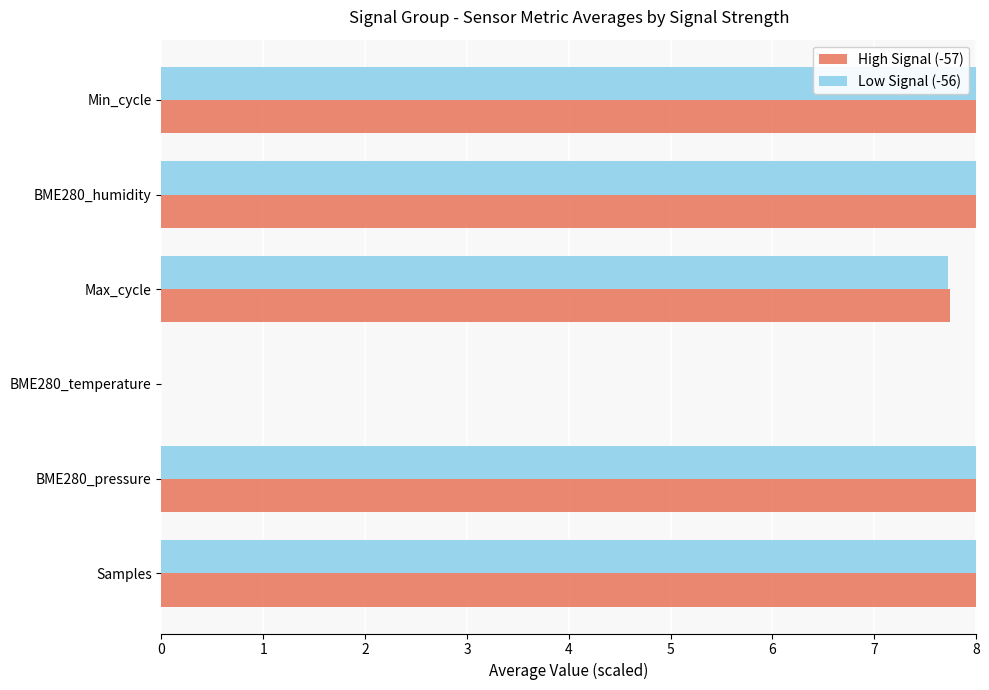

Which series changed the most between Samples and BME280_humidity?

Low Signal (-56)